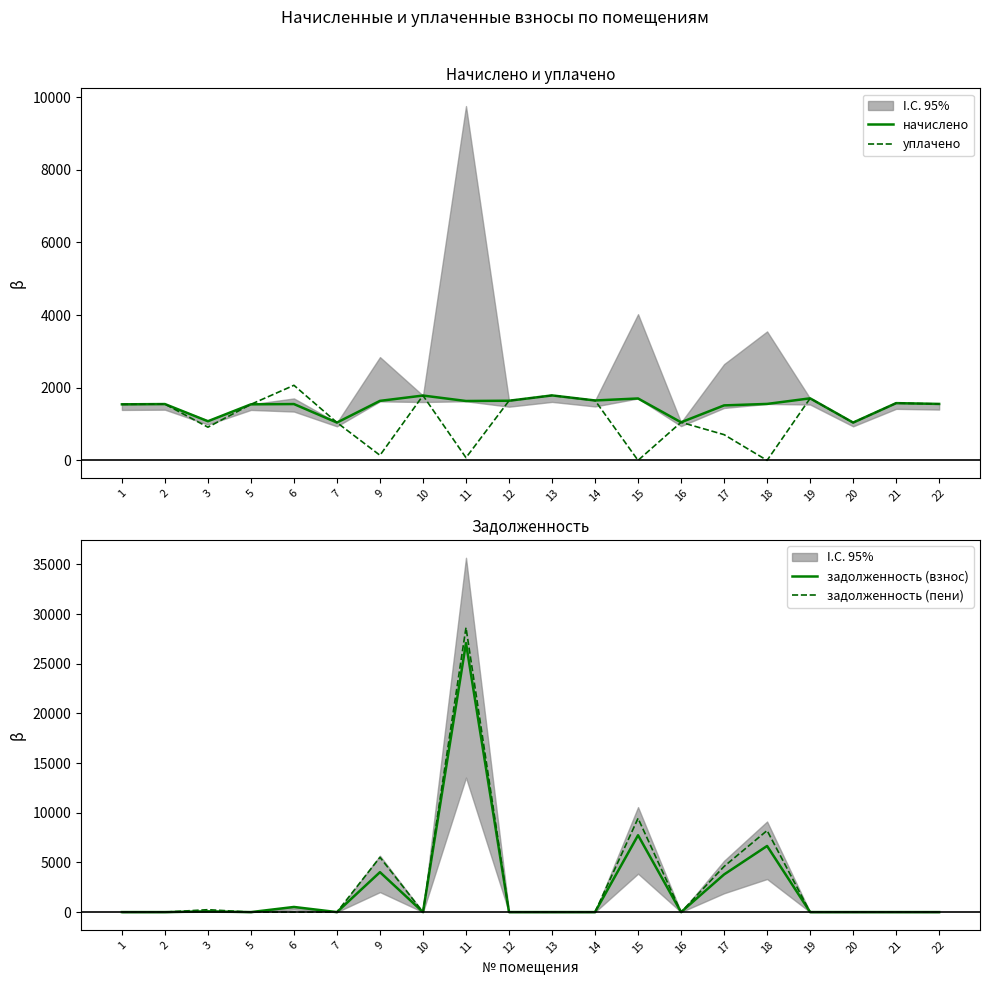

Which has a higher value, 22 or 13?

13